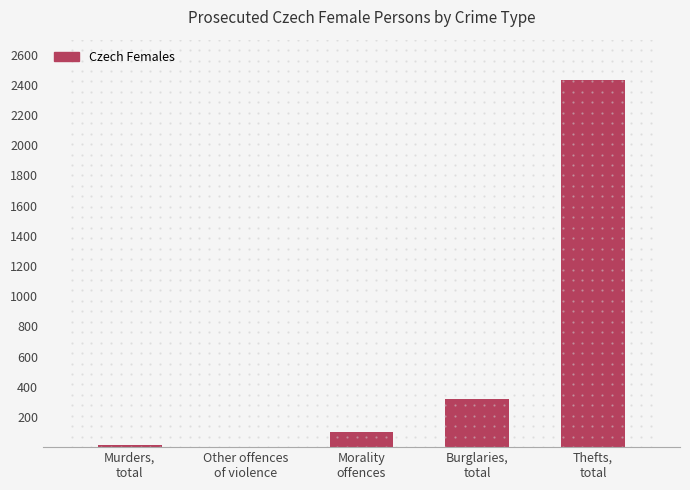

What is the change in value from Other offences
of violence to Thefts,
total?

+2435